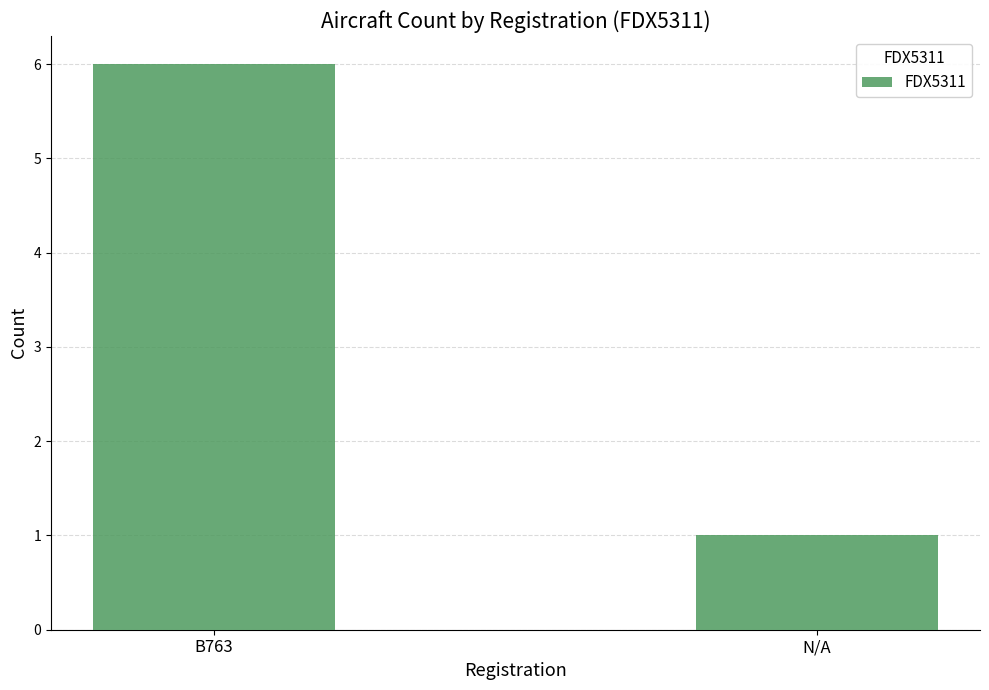

What is the average value?

4